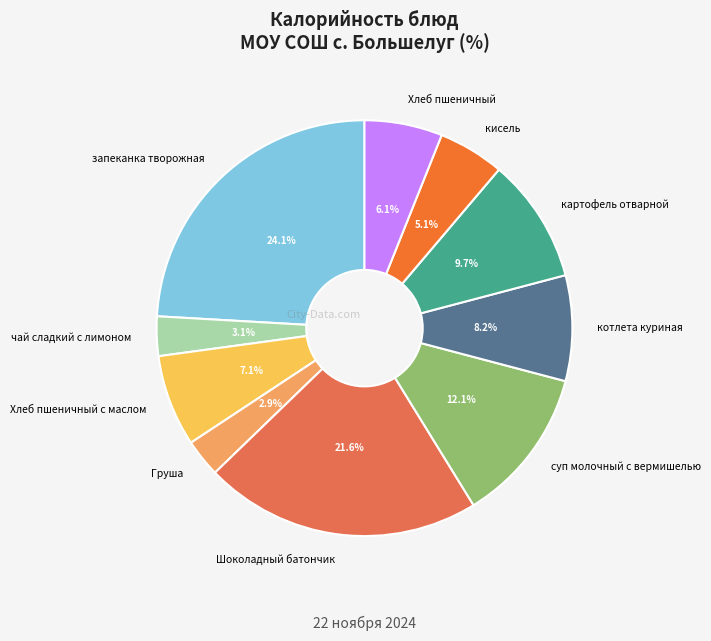

Which slice is the largest?

запеканка творожная